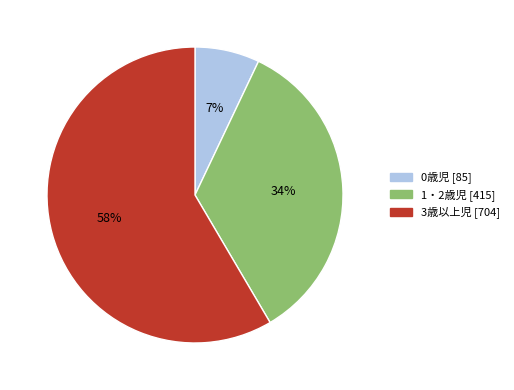

What is the ratio of the value at 0歳児 to the value at 3歳以上児?

0.1